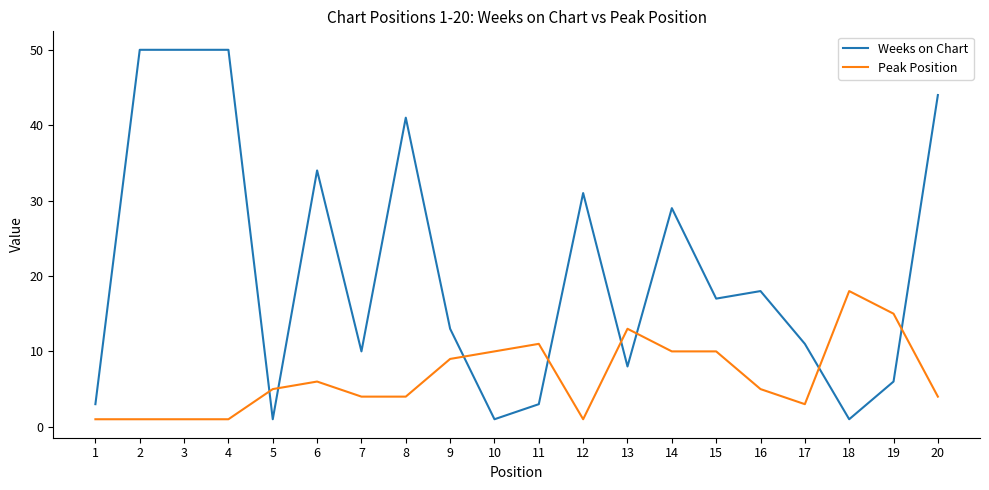

Reading right to left, list all the values displayed in this chart.

Weeks on Chart: 20=44	19=6	18=1	17=11	16=18	15=17	14=29	13=8	12=31	11=3	10=1	9=13	8=41	7=10	6=34	5=1	4=50	3=50	2=50	1=3
Peak Position: 20=4	19=15	18=18	17=3	16=5	15=10	14=10	13=13	12=1	11=11	10=10	9=9	8=4	7=4	6=6	5=5	4=1	3=1	2=1	1=1